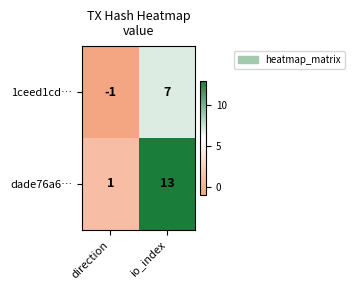

What is the maximum value shown in the chart?

13